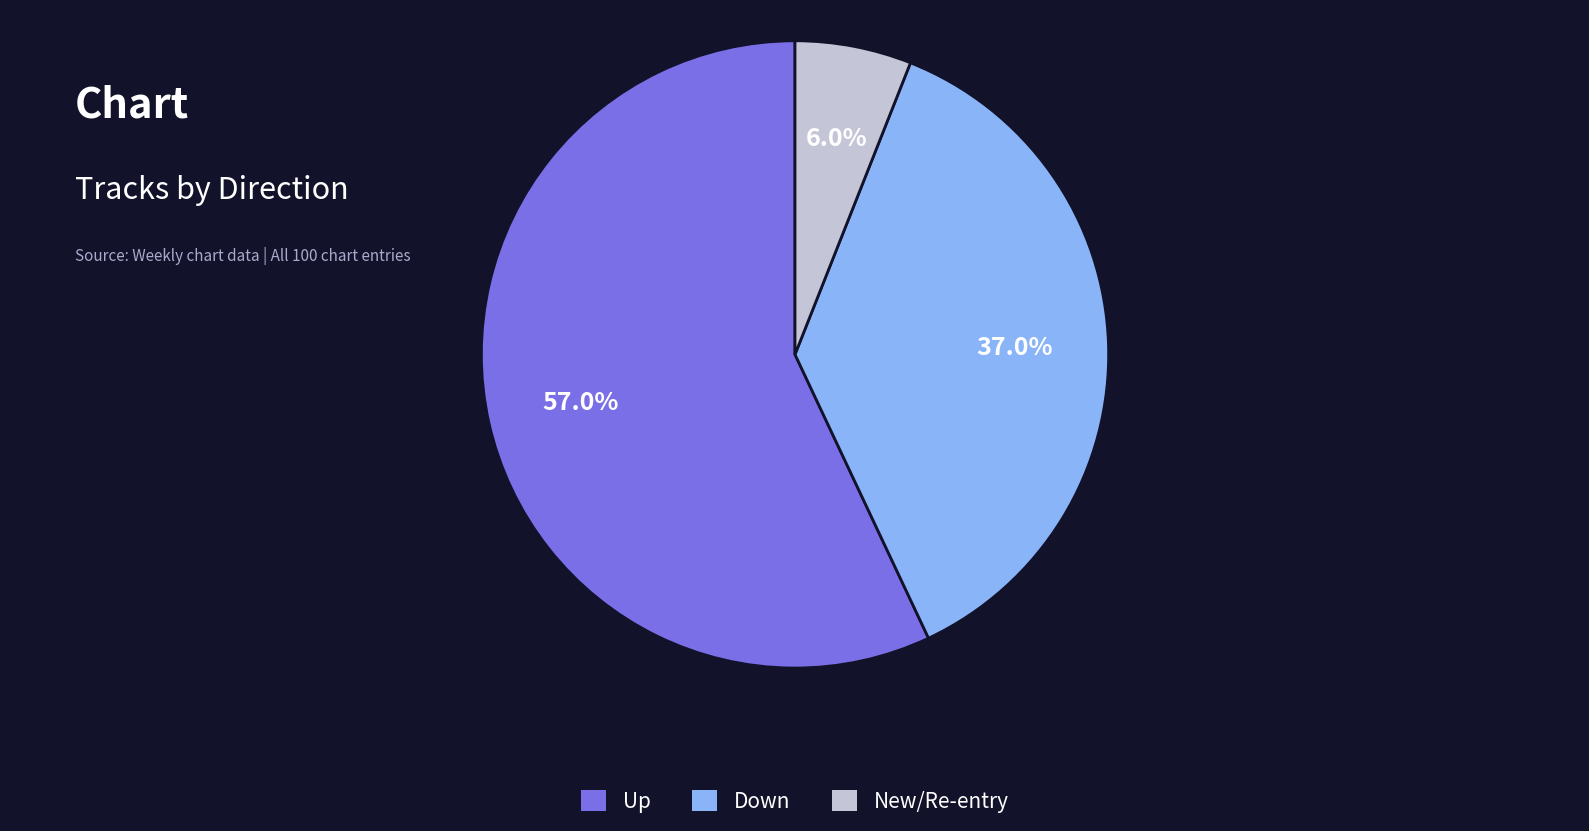

What is the largest slice in the pie chart?

Up